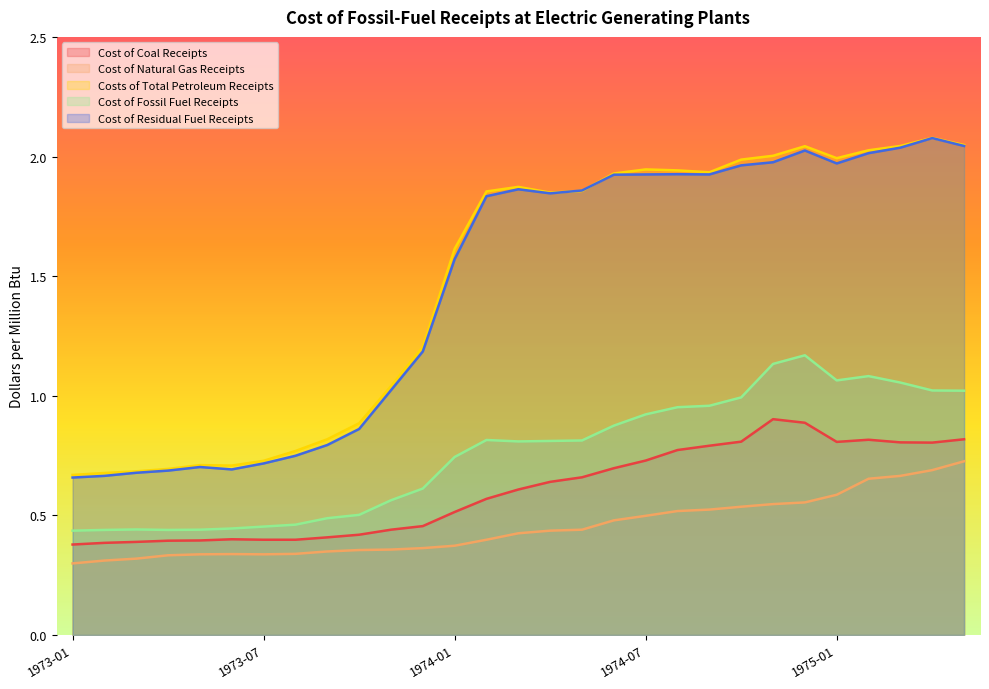

Count the Cost of Coal Receipts values in the range 0 to 1.

29